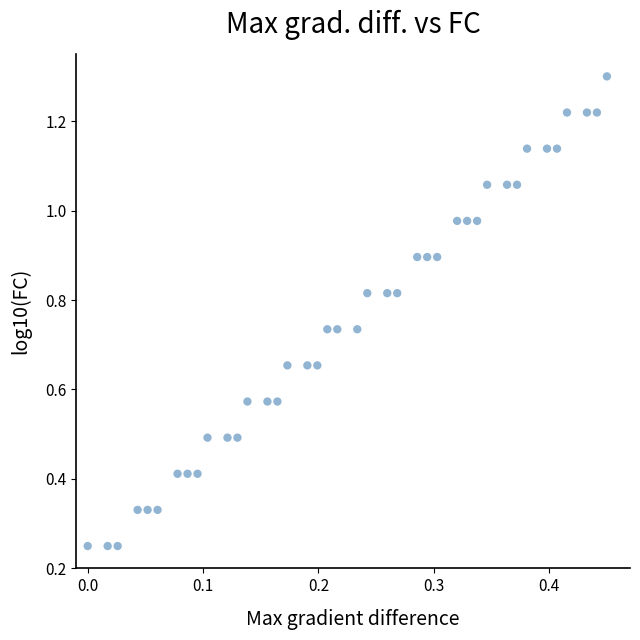

What is the range of X values (max minus min)?

0.5